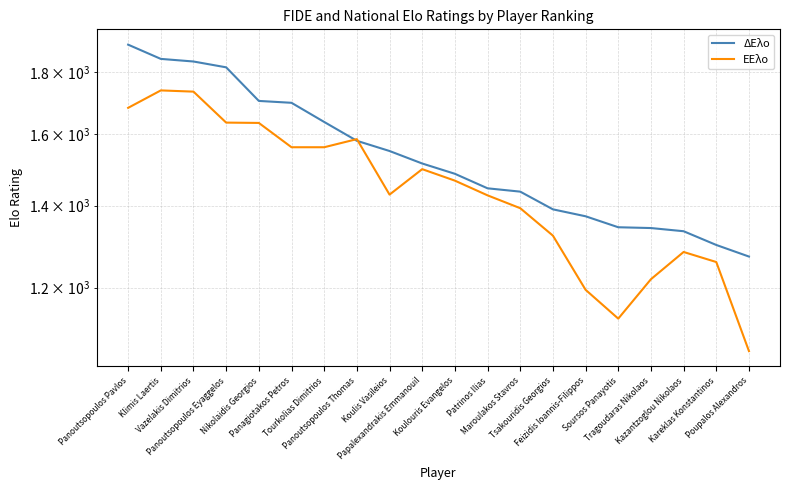

Reading left to right, transcribe all the data shown in this chart.

ΔΕλο: Panoutsopoulos Pavlos=1894	Klimis Laertis=1844	Vazelakis Dimitrios=1835	Panoutsopoulos Eyaggelos=1815	Nikolaidis Georgios=1704	Panagiotakos Petros=1698	Tourkolias Dimitrios=1638	Panoutsopoulos Thomas=1581	Koulis Vasileios=1551	Papalexandrakis Emmanouil=1515	Koulouris Evangelos=1486	Patrinos Ilias=1446	Maroulakos Stavros=1437	Tsakouridis Georgios=1390	Feizidis Ioannis-Filippos=1372	Soursos Panayotis=1344	Tragoudaras Nikolaos=1342	Kazantzoglou Nikolaos=1334	Kareklas Konstantinos=1300	Poupalos Alexandros=1272
ΕΕλο: Panoutsopoulos Pavlos=1682	Klimis Laertis=1738	Vazelakis Dimitrios=1734	Panoutsopoulos Eyaggelos=1636	Nikolaidis Georgios=1635	Panagiotakos Petros=1562	Tourkolias Dimitrios=1562	Panoutsopoulos Thomas=1586	Koulis Vasileios=1429	Papalexandrakis Emmanouil=1499	Koulouris Evangelos=1467	Patrinos Ilias=1427	Maroulakos Stavros=1393	Tsakouridis Georgios=1323	Feizidis Ioannis-Filippos=1195	Soursos Panayotis=1132	Tragoudaras Nikolaos=1219	Kazantzoglou Nikolaos=1283	Kareklas Konstantinos=1259	Poupalos Alexandros=1065